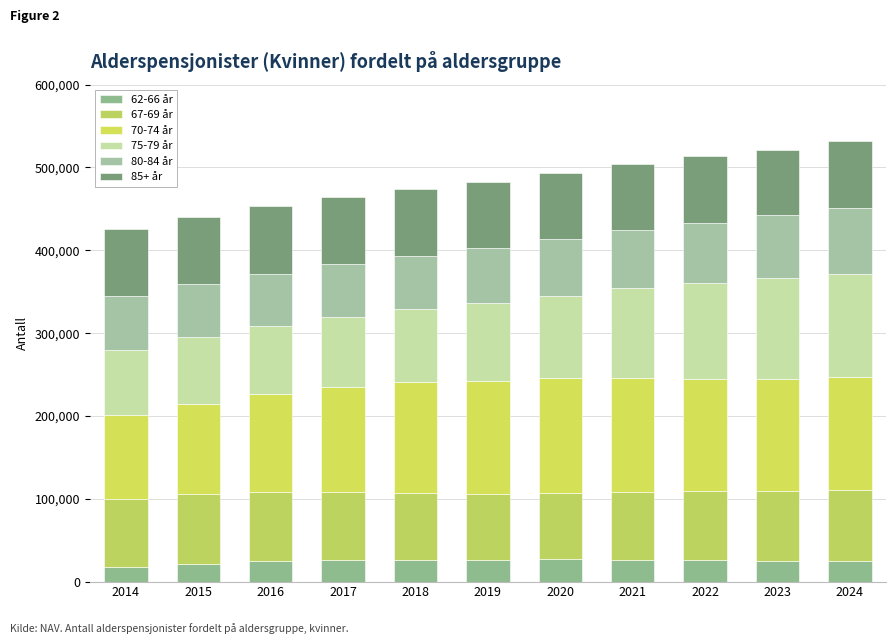

Are the bars horizontal?

No